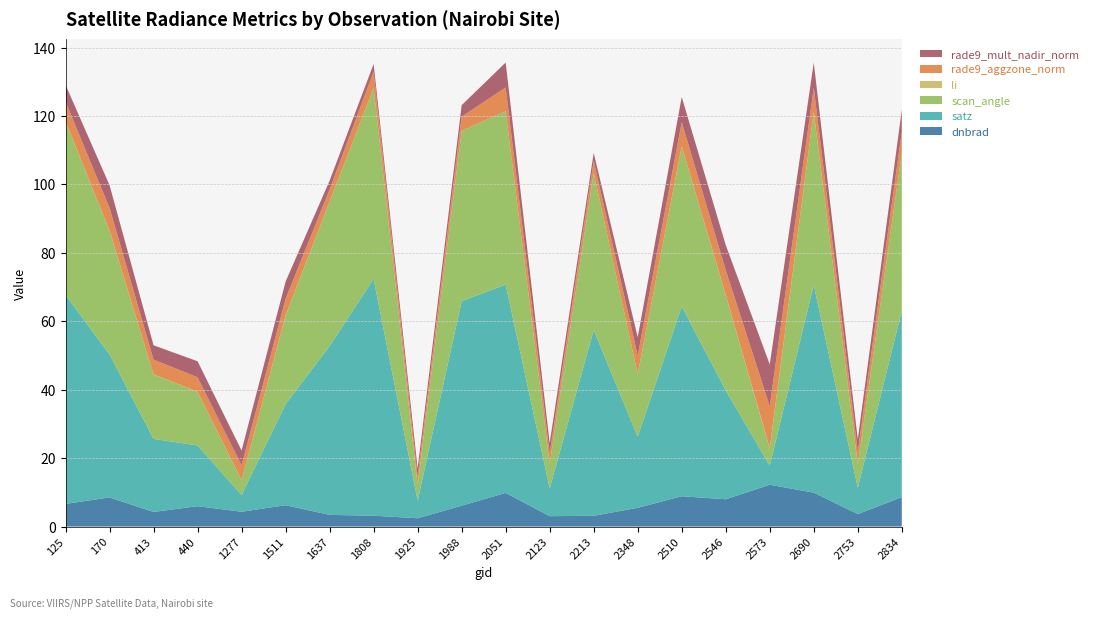

Reading left to right, transcribe all the data shown in this chart.

dnbrad: 6.6	8.5	4.3	6.0	4.3	6.2	3.4	3.2	2.4	6.1	9.8	3.0	3.1	5.5	8.9	8.0	12.2	9.9	3.6	8.6
satz: 61.1	41.8	21.4	17.8	4.9	29.5	49.4	69.2	5.2	59.7	60.9	8.1	54.3	20.8	55.5	31.8	5.6	60.7	7.7	54.5
scan_angle: 50.8	36.1	18.8	15.7	4.3	25.9	42.2	55.8	4.6	49.8	50.6	7.2	45.9	18.3	46.8	27.8	4.9	50.5	6.8	46.0
li: 0.0	0.1	0.0	0.0	0.0	0.1	0.0	0.0	0.0	0.0	0.0	0.0	0.0	0.0	0.0	0.1	0.2	0.1	0.0	0.0
rade9_aggzone_norm: 5.7	6.6	4.3	4.2	4.3	4.9	3.6	4.8	2.4	4.1	7.0	3.0	3.6	5.4	7.0	7.2	12.2	7.0	3.6	6.4
rade9_mult_nadir_norm: 4.9	6.6	4.2	4.7	4.3	5.0	2.6	2.2	2.4	3.4	7.3	3.0	2.3	5.4	7.3	7.3	12.2	7.3	3.6	6.3